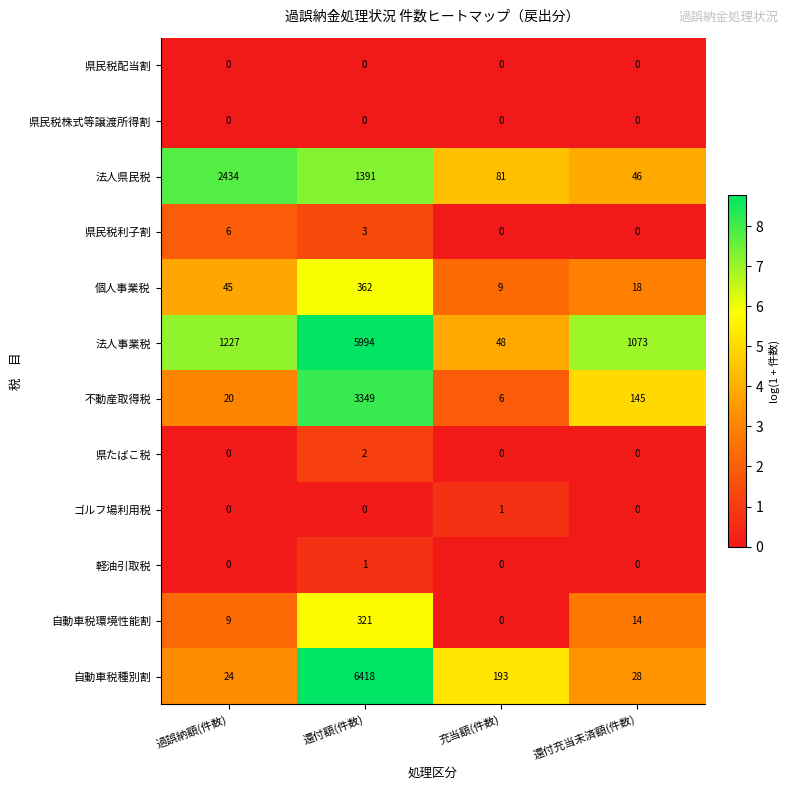

The ゴルフ場利用税 series shows 0 at 過誤納額(件数). True or false?

True